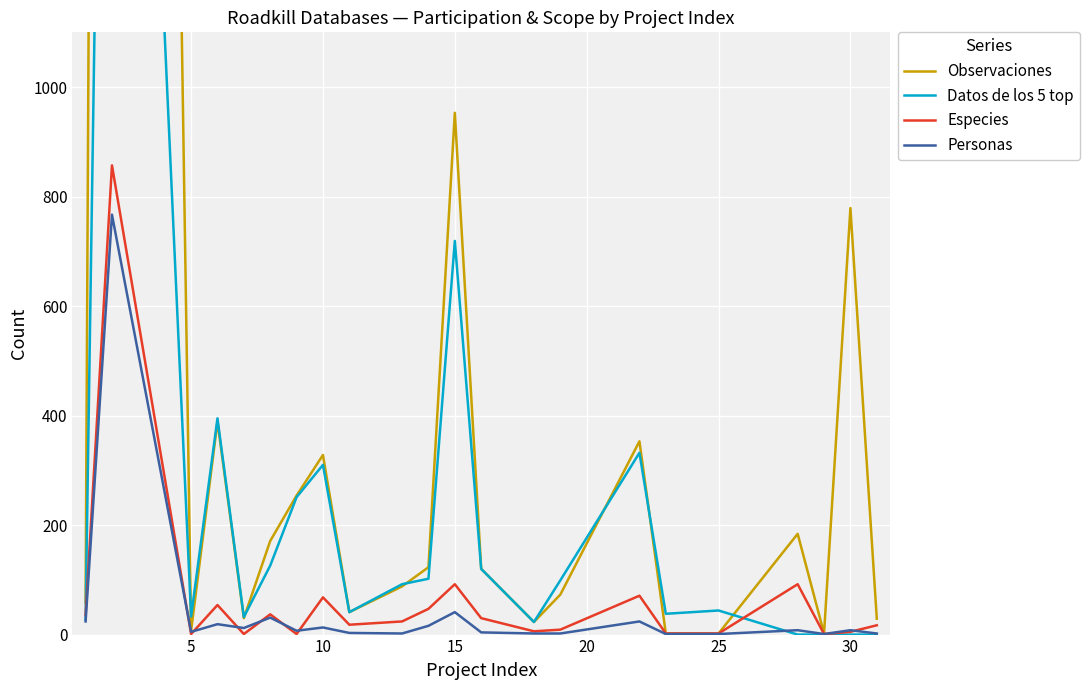

How many lines are shown in the chart?

4